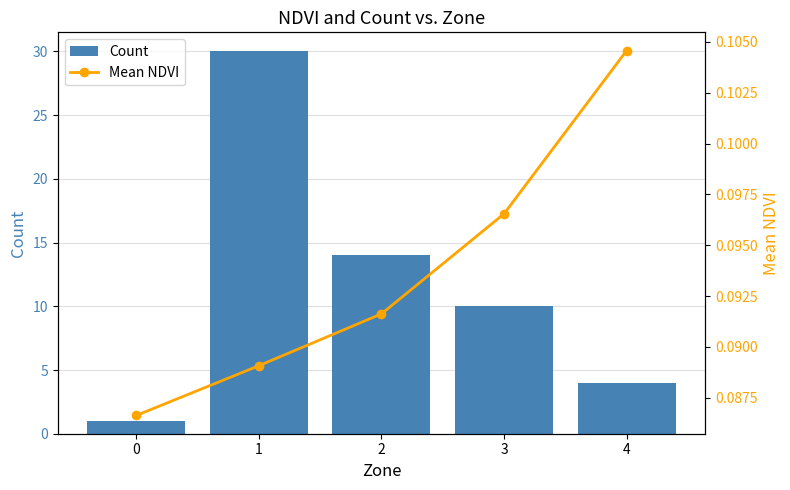

Reading right to left, list all the values displayed in this chart.

Count: 4=4.0	3=10.0	2=14.0	1=30.0	0=1.0
Mean NDVI: 4=0.1	3=0.1	2=0.1	1=0.1	0=0.1